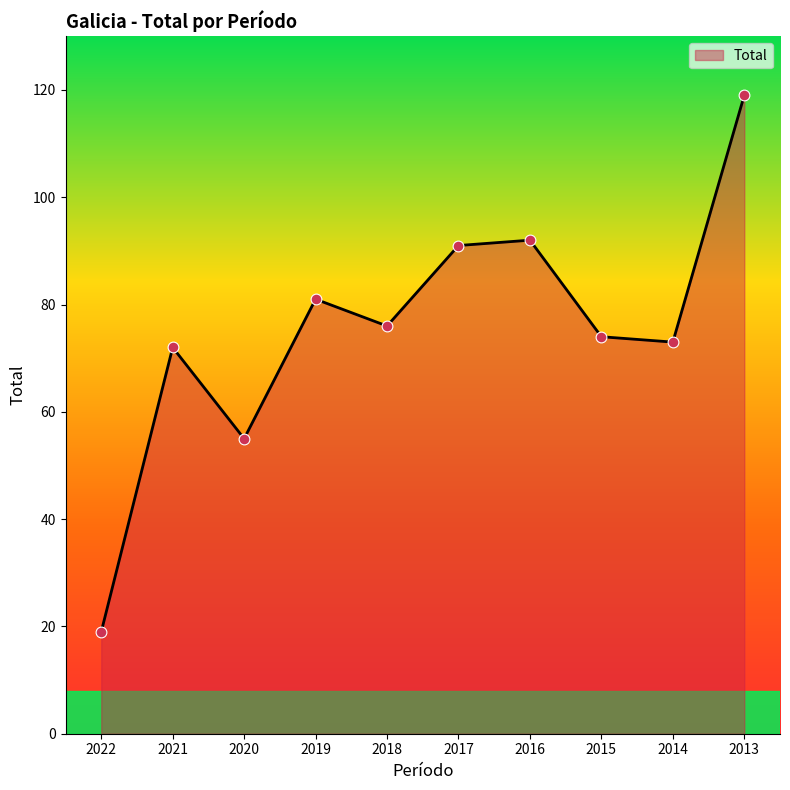

Which has a higher value, 2018 or 2015?

2018